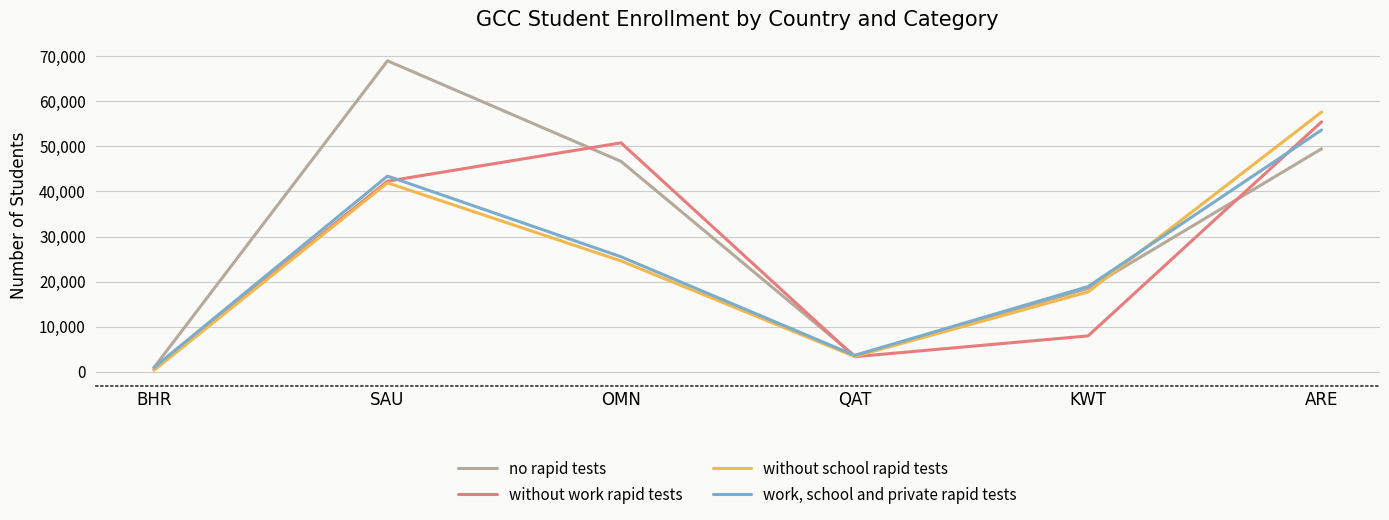

In work, school and private rapid tests, how many points are lower than both neighbors (excluding endpoints)?

1